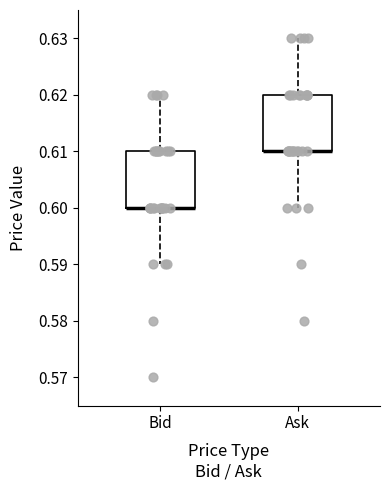

Reading left to right, transcribe this box plot: for each box, give where its median line is, the range the box spans, and where its two whiskers end, as read against the y-axis. The values are not printed on the chart, so give them approximately, as read against the axis.

Bid: median 0.60 (drawn on the box's lower edge), box 0.60 to 0.61, whiskers 0.59 to 0.62
Ask: median 0.61 (drawn on the box's lower edge), box 0.61 to 0.62, whiskers 0.60 to 0.63